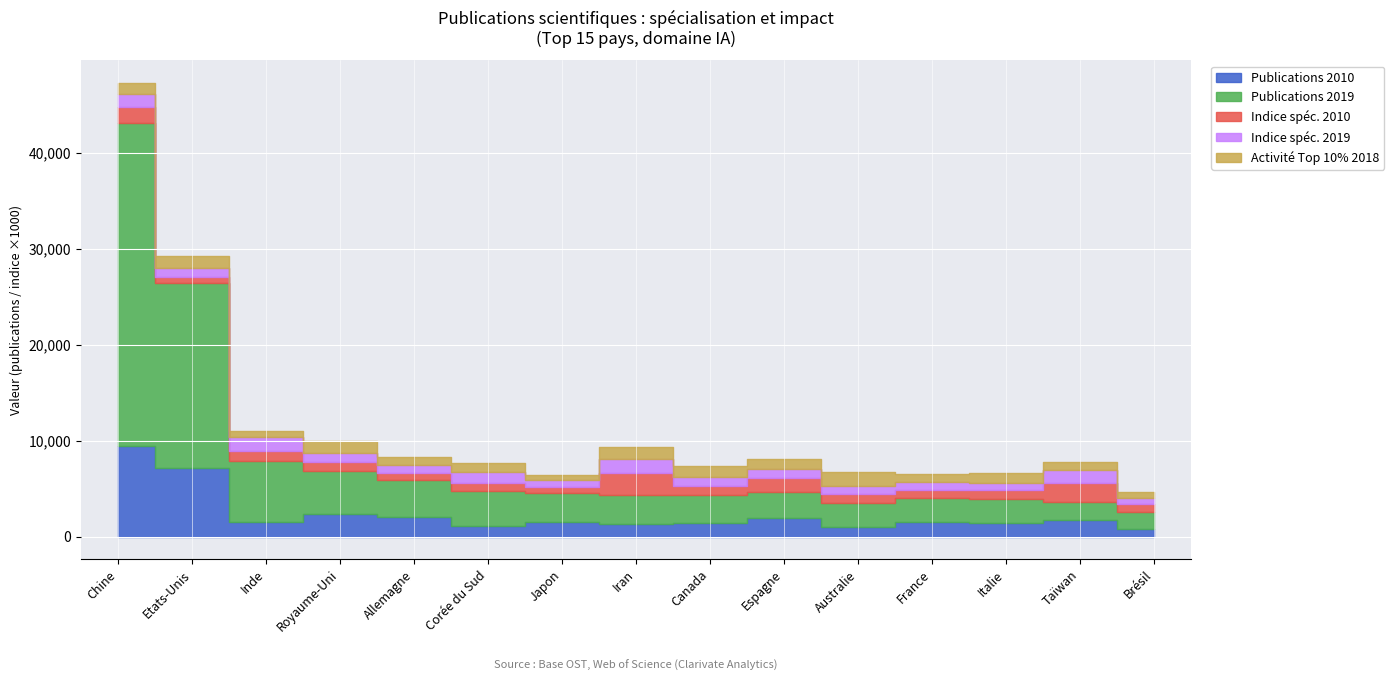

Does the chart display data point markers on the line(s)?

No